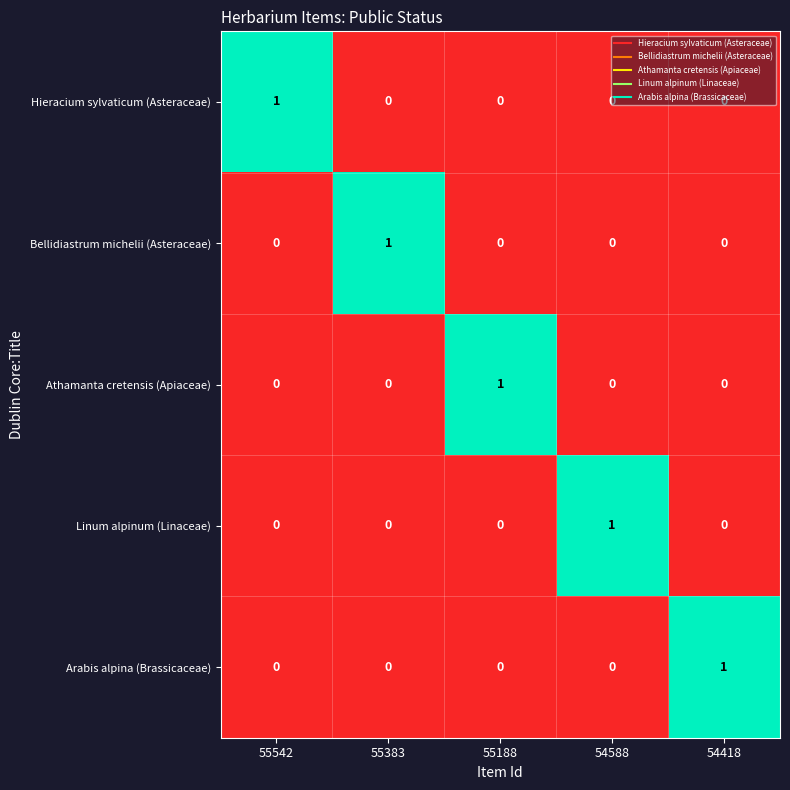

Which category has the highest value in the Athamanta cretensis (Apiaceae) series?

55188